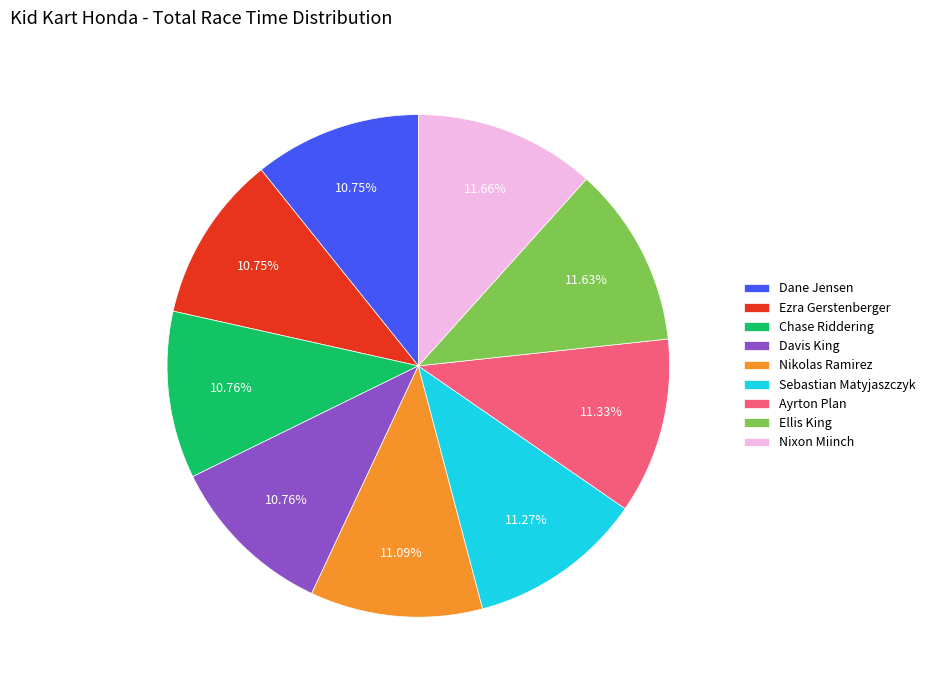

Approximately how many times larger is the value at Nixon Miinch compared to Ezra Gerstenberger?

1.1